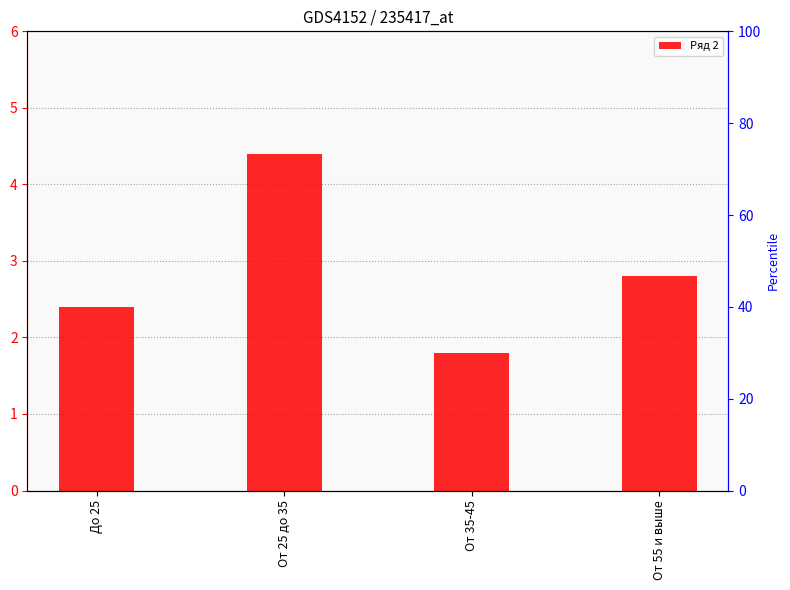

List the labels in order of value, smallest first.

От 35-45, До 25, От 55 и выше, От 25 до 35